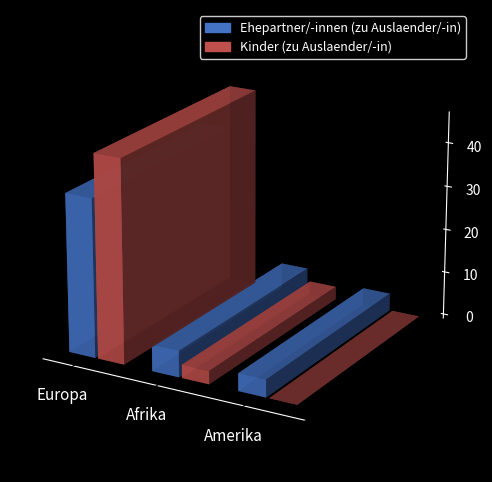

Which category has the highest value in the Ehepartner/-innen (zu Auslaender/-in) series?

Europa